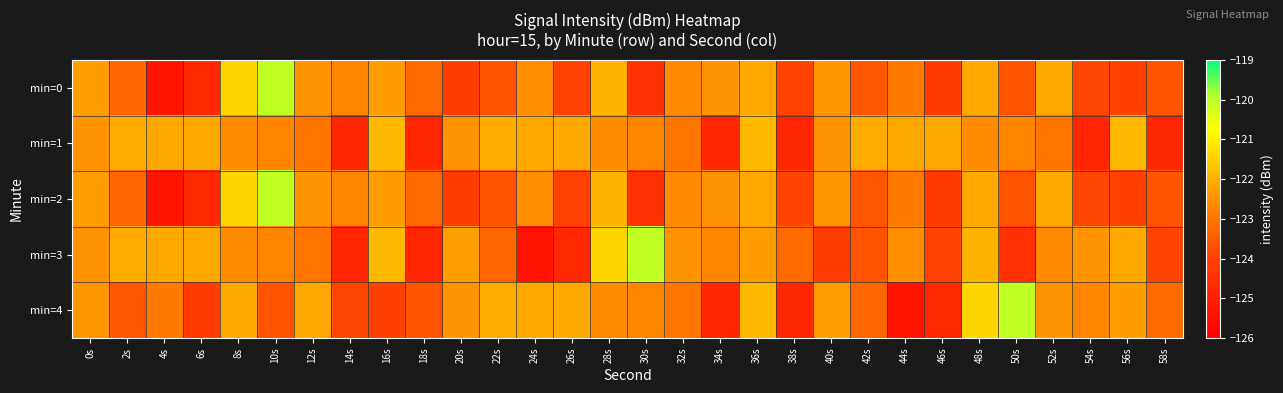

At 54s, list the series in order from smallest to largest.

min=1, min=0, min=2, min=4, min=3